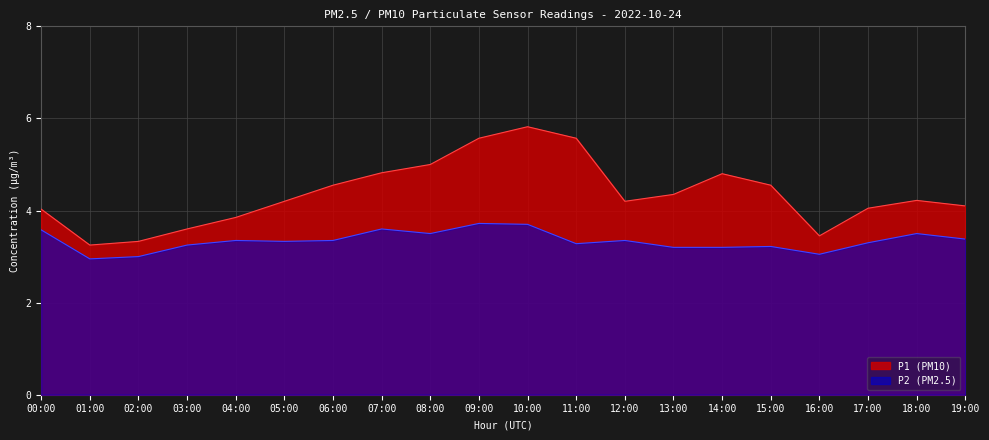

What is the spread (max minus min) of values at 11:00?

2.3